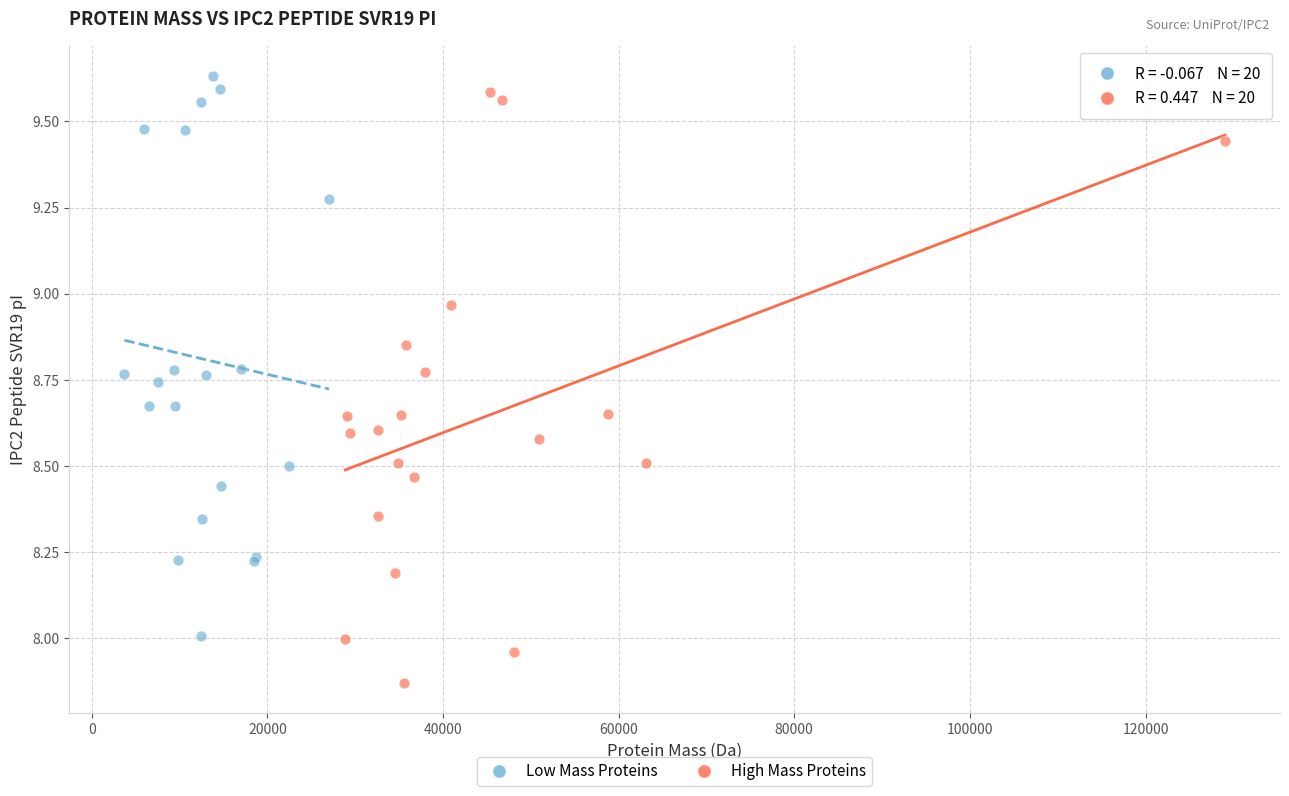

Which series has the widest spread of Y values?

High Mass Proteins